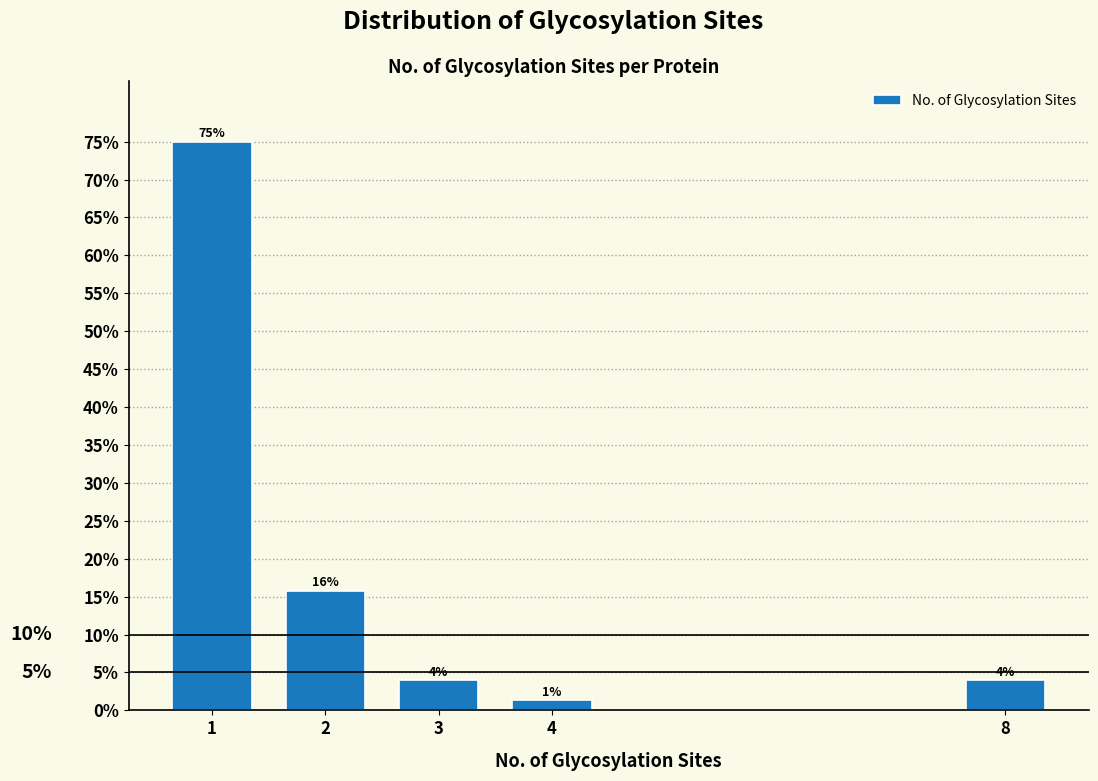

Are the bars horizontal?

No